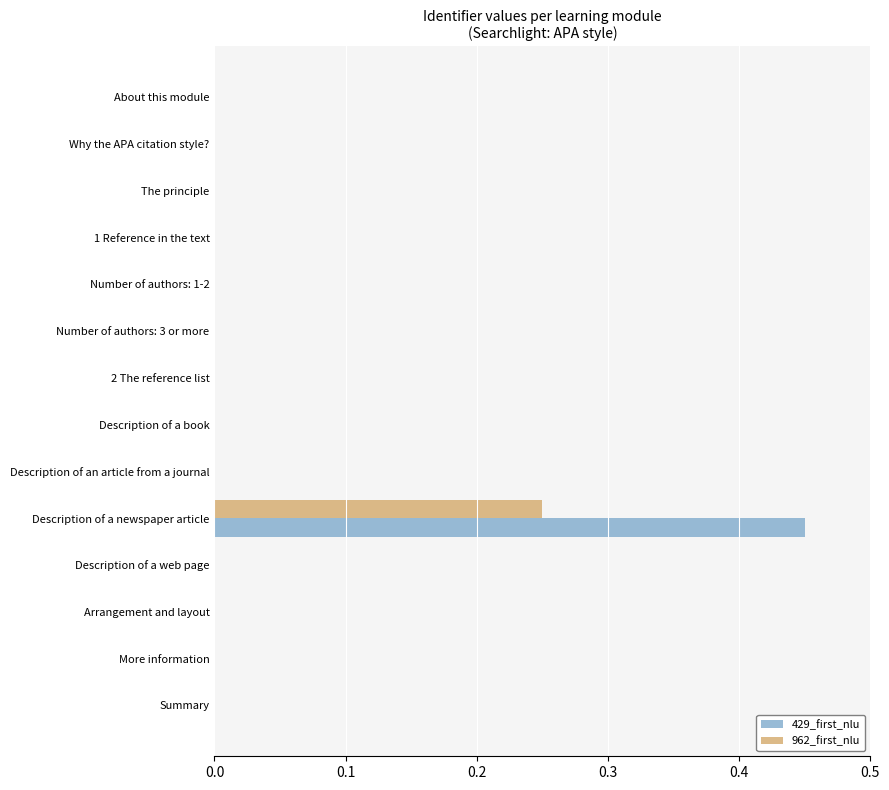

At which label does 429_first_nlu reach its peak?

Description of a newspaper article